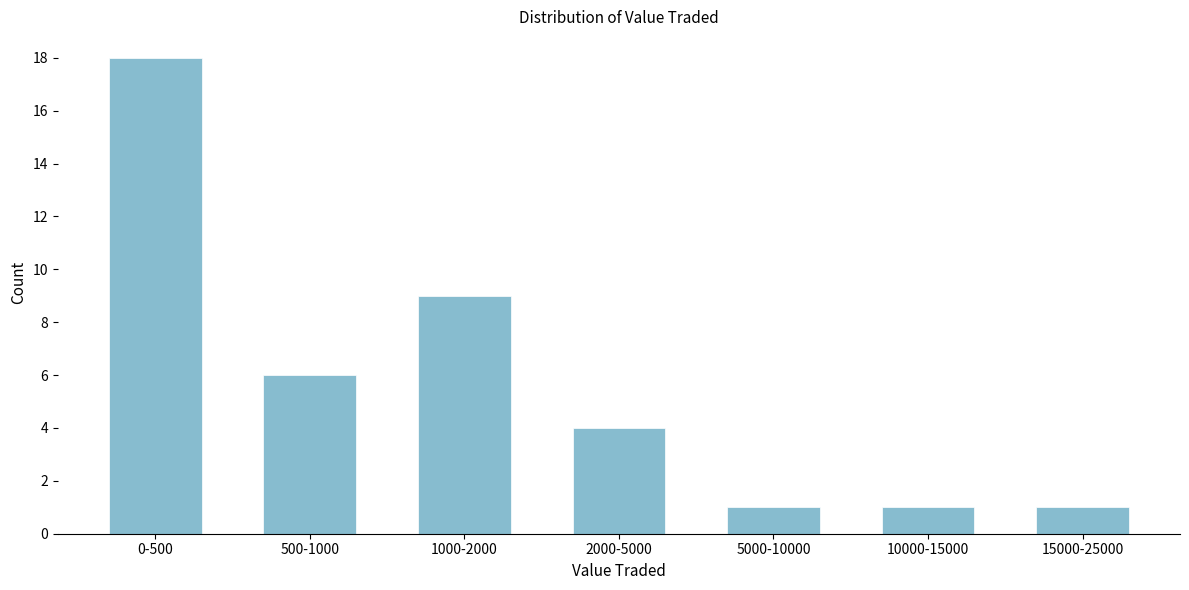

Reading left to right, list all the values displayed in this chart.

18	6	9	4	1	1	1